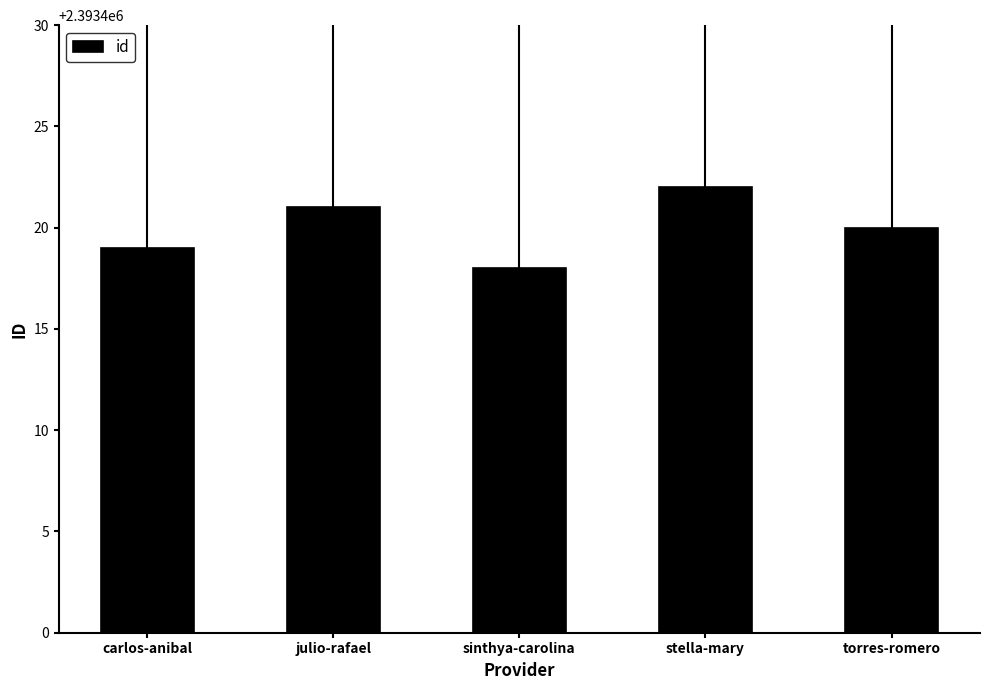

What position from the right is julio-rafael?

4